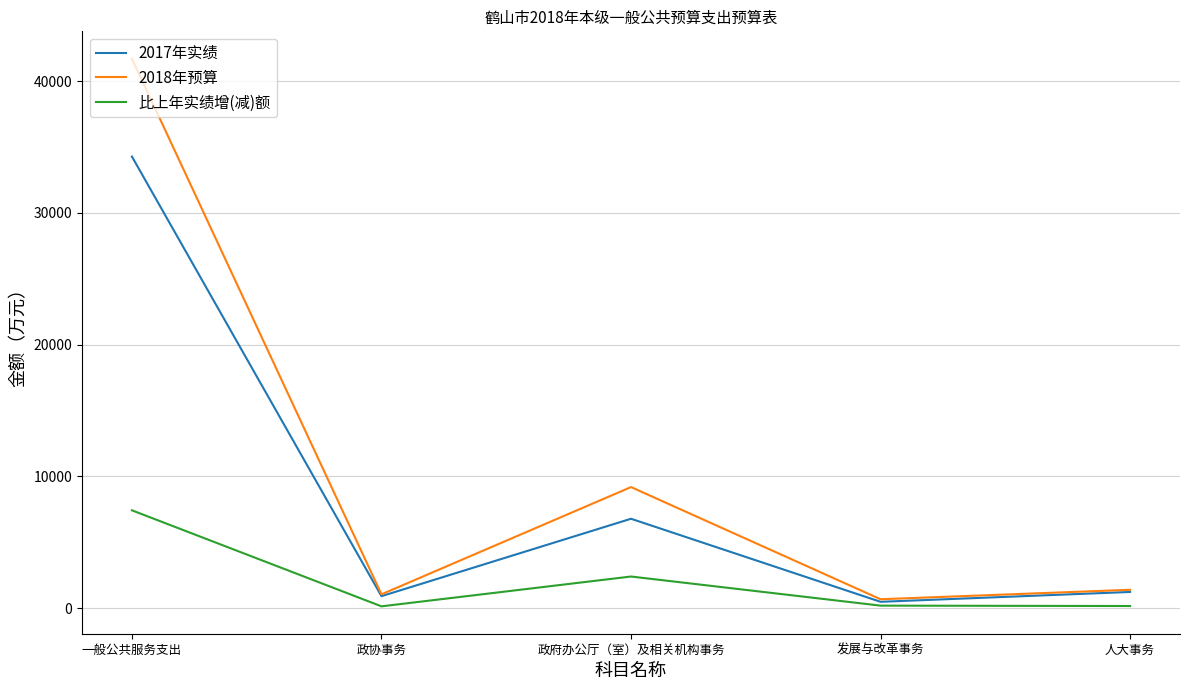

At which category is the sum across all series the highest?

一般公共服务支出